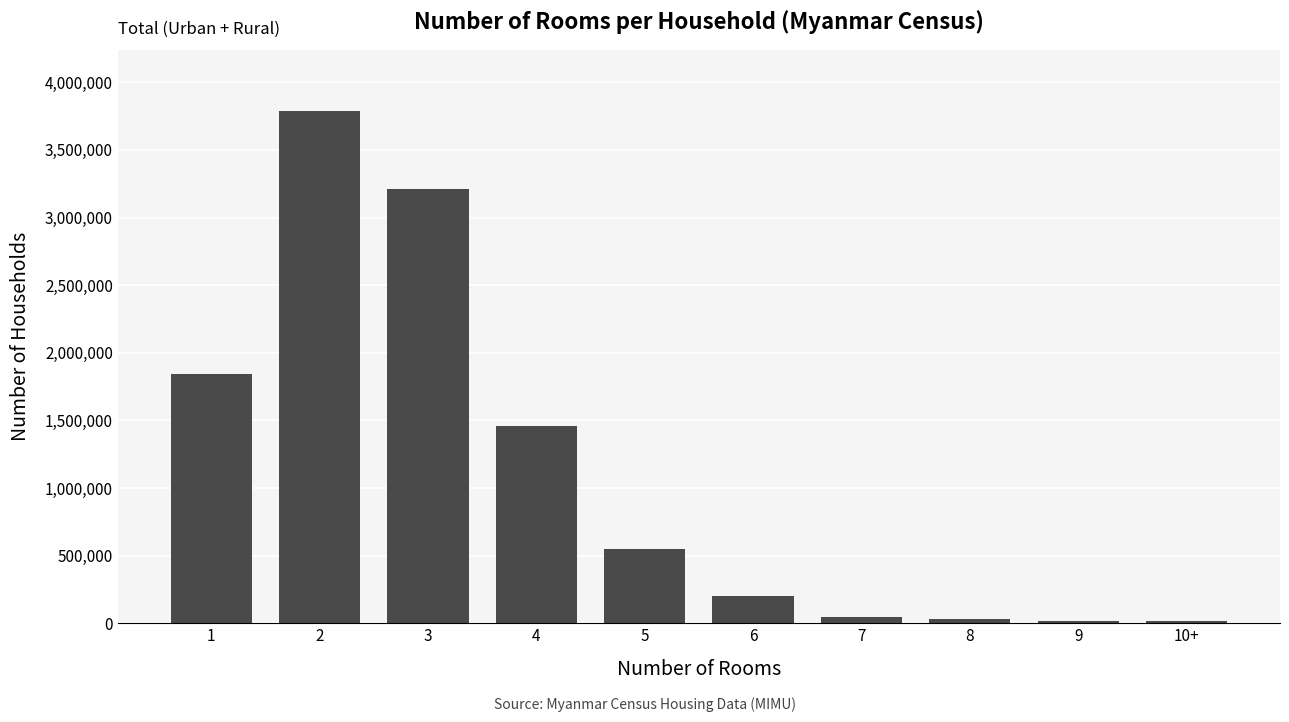

How many values are below 551174?

5